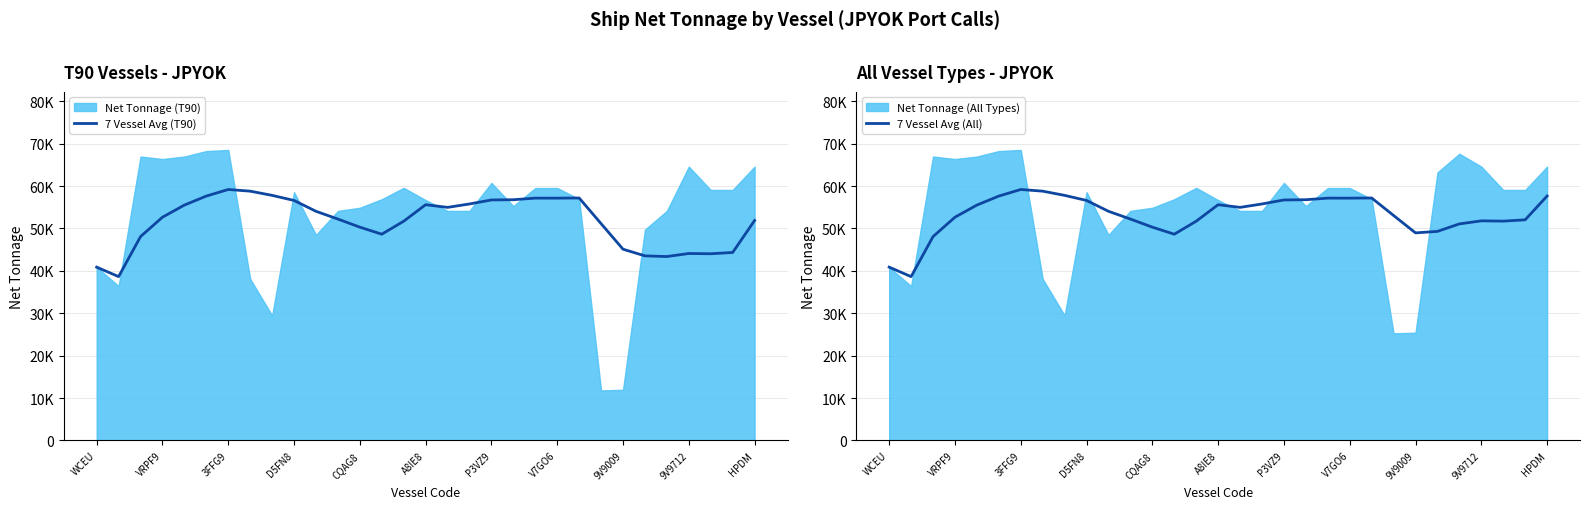

True or false: 7 Vessel Avg (T90) and 7 Vessel Avg (All) cross at least once.

False